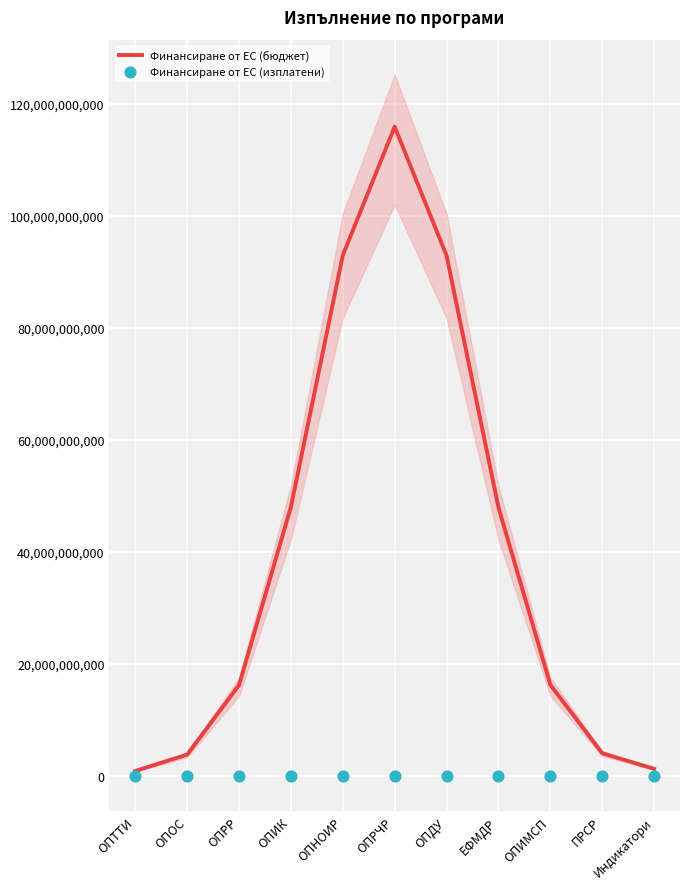

What is the total value across all series at ПРСР?

4120046415.7